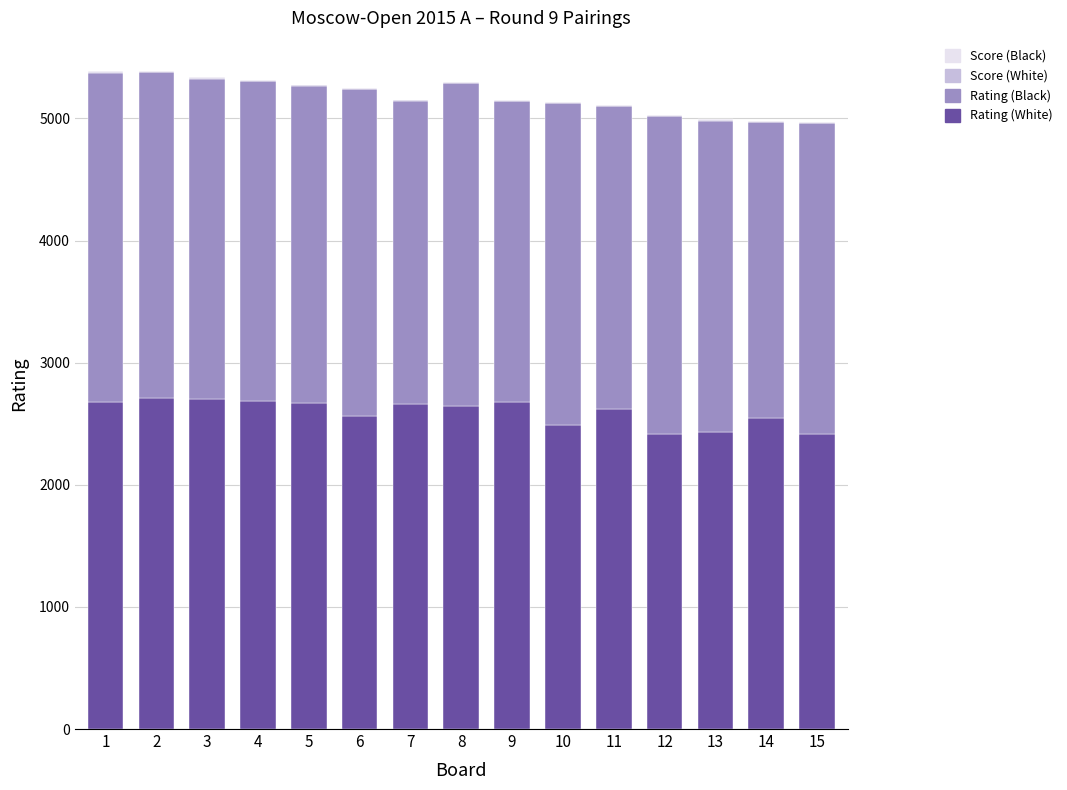

How many categories are shown in the chart?

15